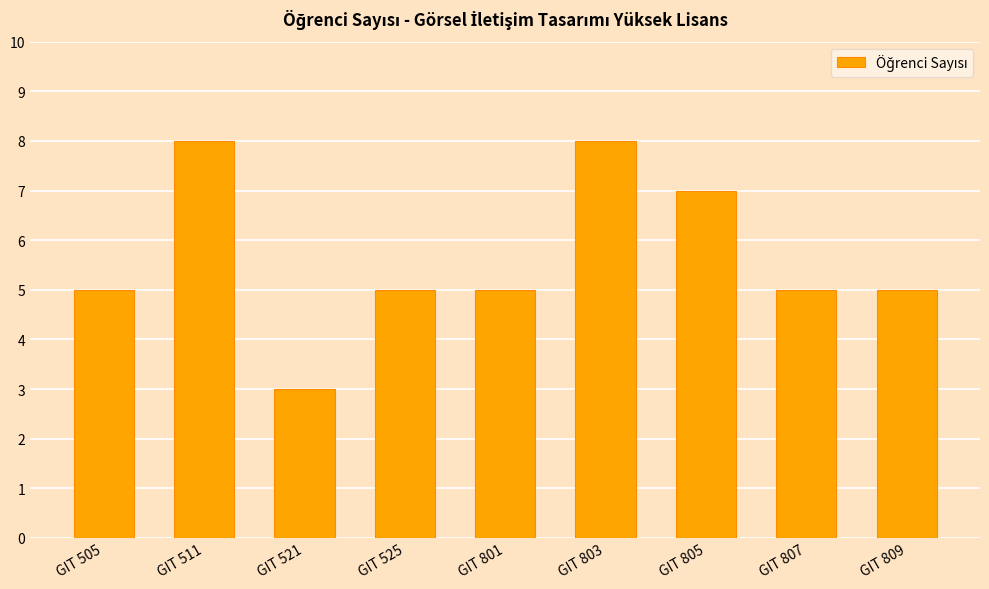

What is the sum of the values at GIT 803 and GIT 807?

13